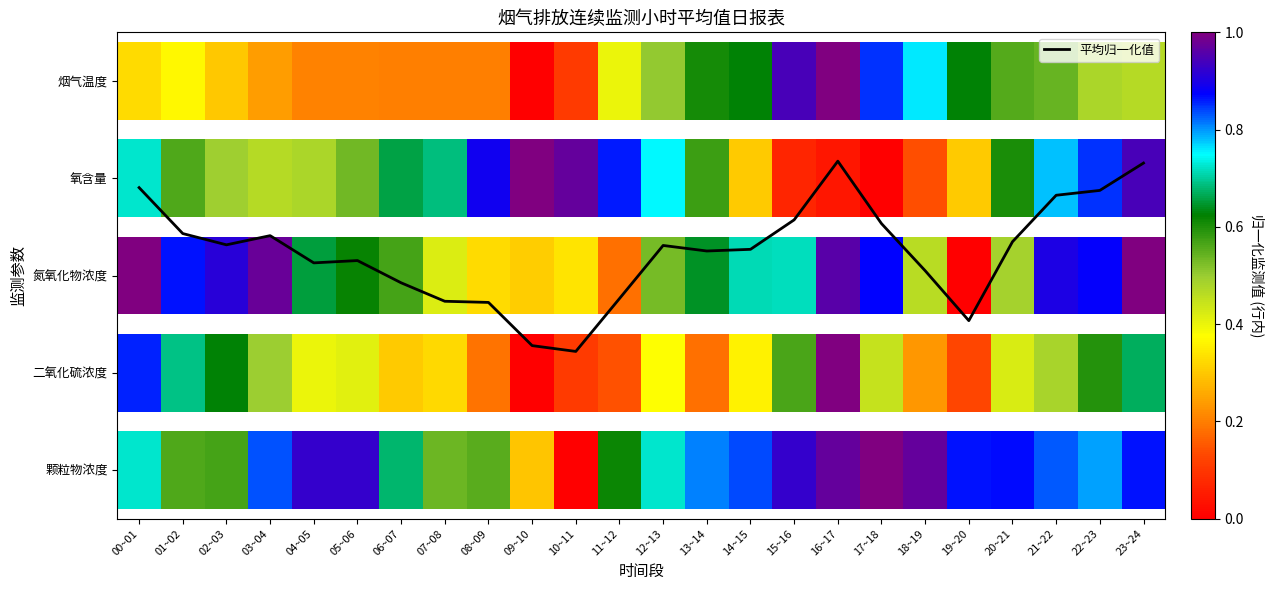

Which has a higher value, 18~19 or 16~17?

16~17